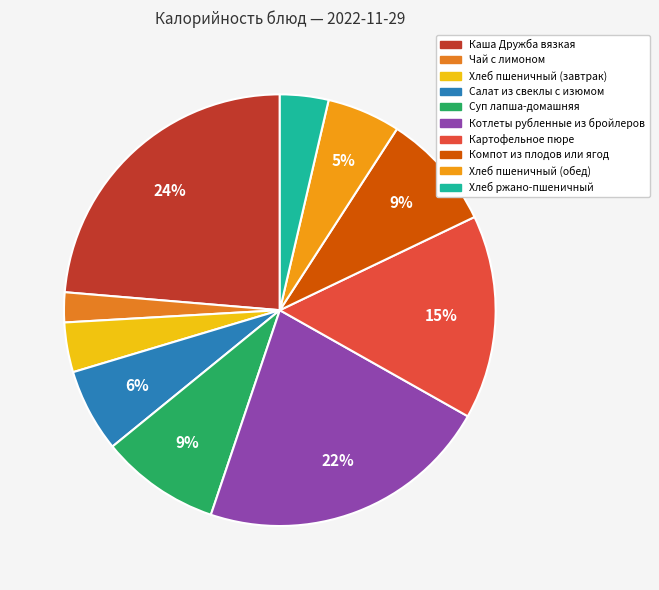

Count the number of slices in the pie.

10